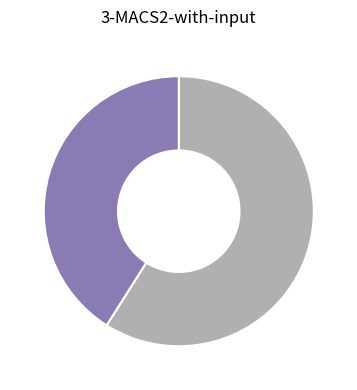

Is there a majority slice in this chart?

Yes